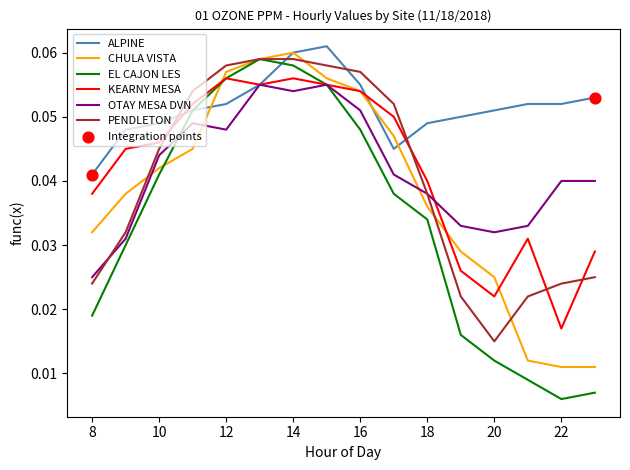

Which series has the widest spread of values?

EL CAJON LES